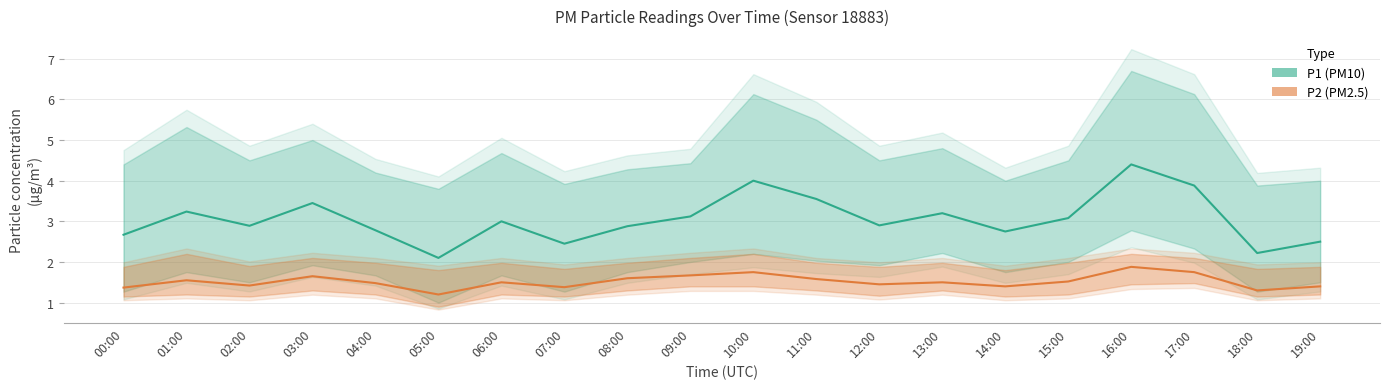

How many lines are shown in the chart?

2